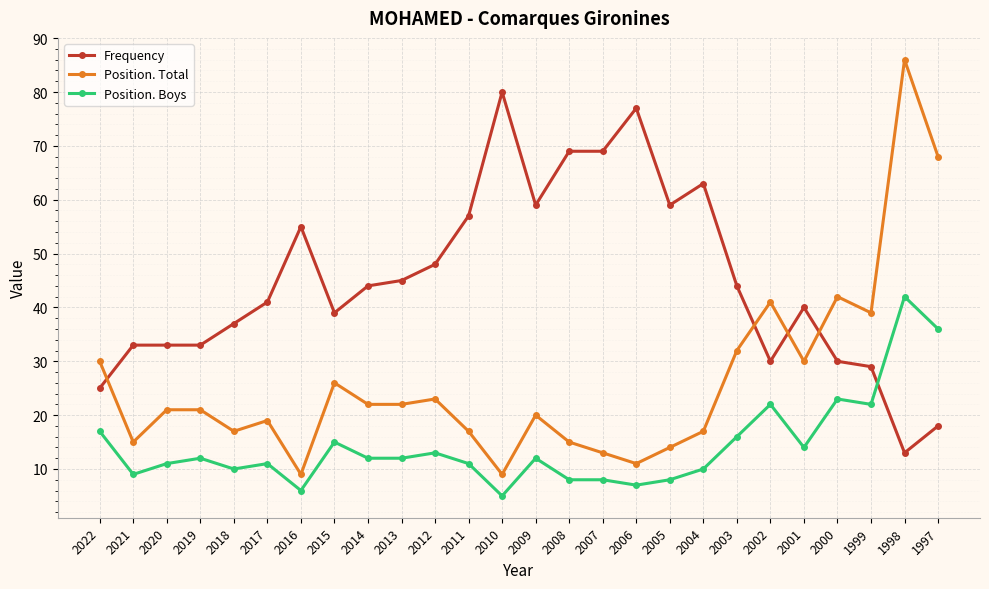

At which category does Position. Boys reach its first local peak?

2019